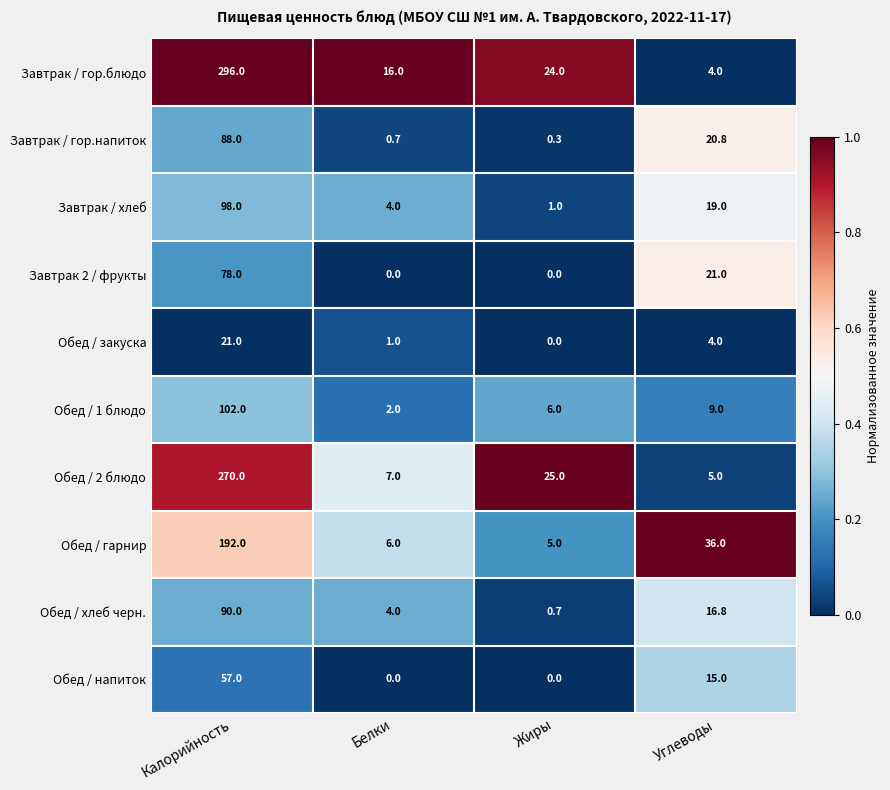

What is the spread (max minus min) of values at Белки?

16.0